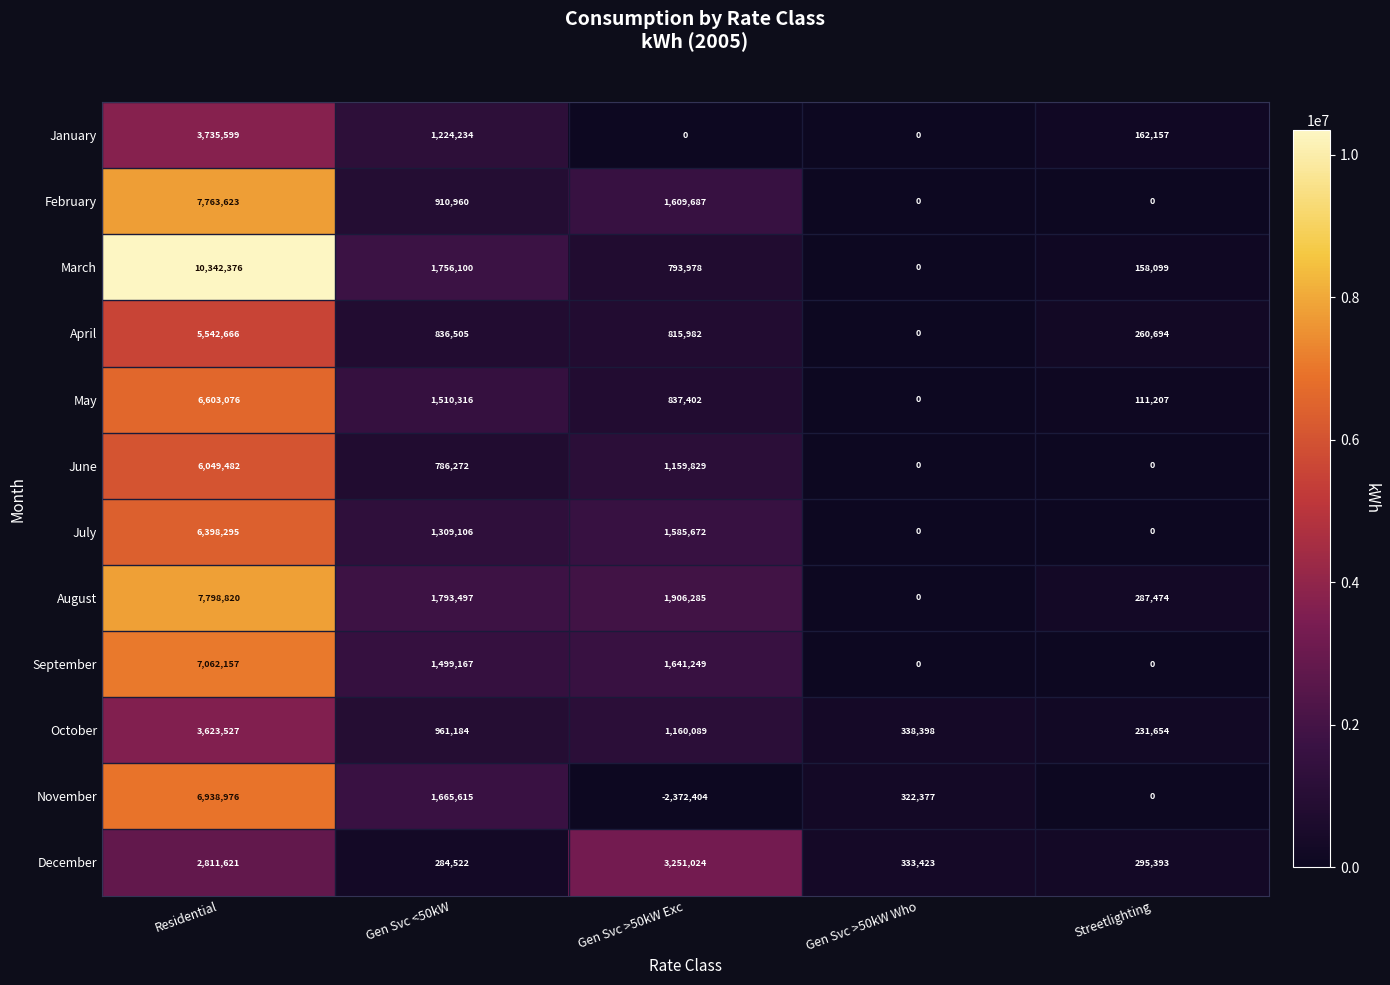

What value does the December series have at Streetlighting, to the nearest 50?

295400